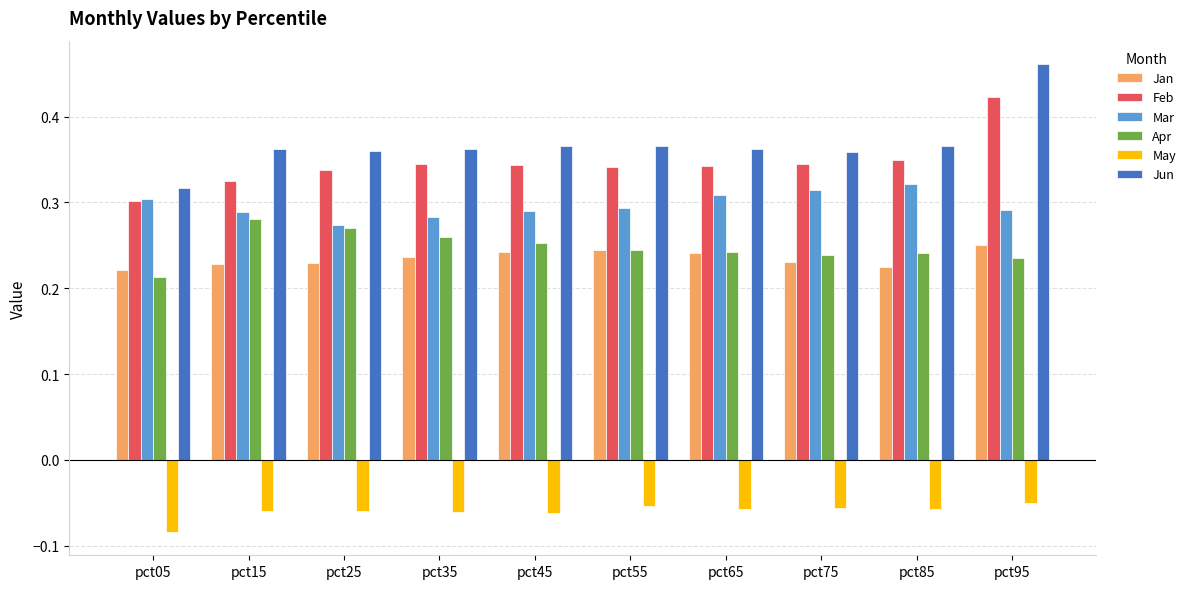

Which label corresponds to the largest value in the chart?

pct95